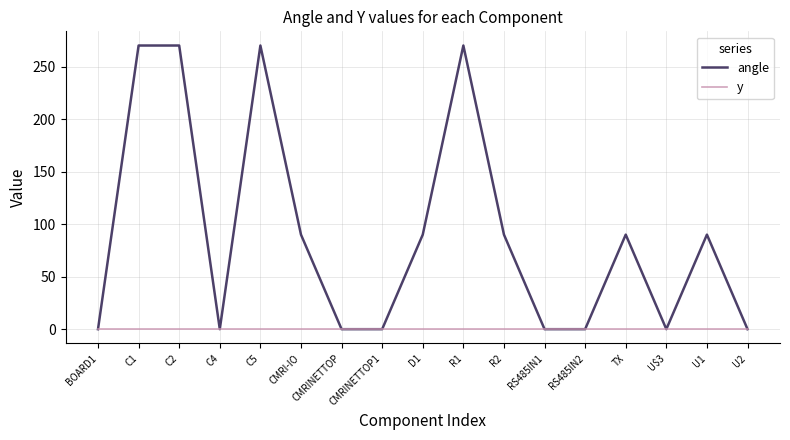

The angle series shows 0 at CMRINETTOP. True or false?

True